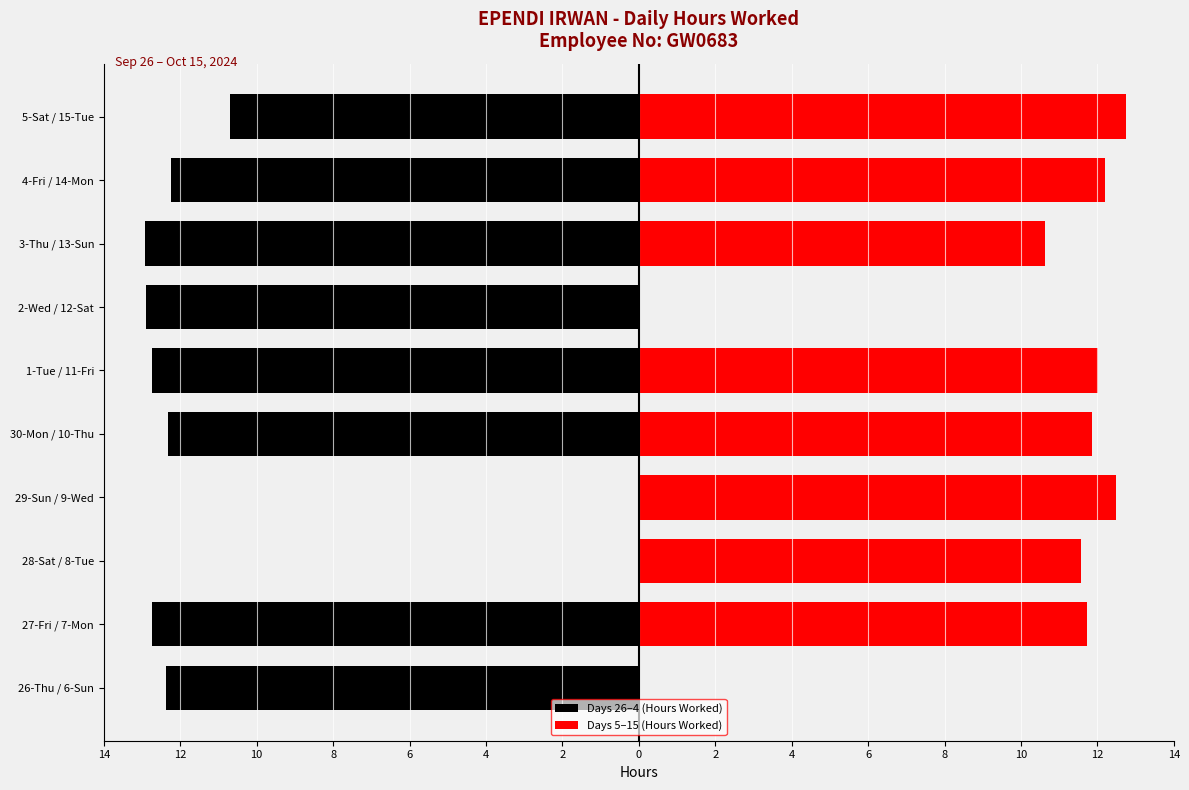

What is the difference between the highest and lowest values at 28-Sat / 8-Tue?

11.6